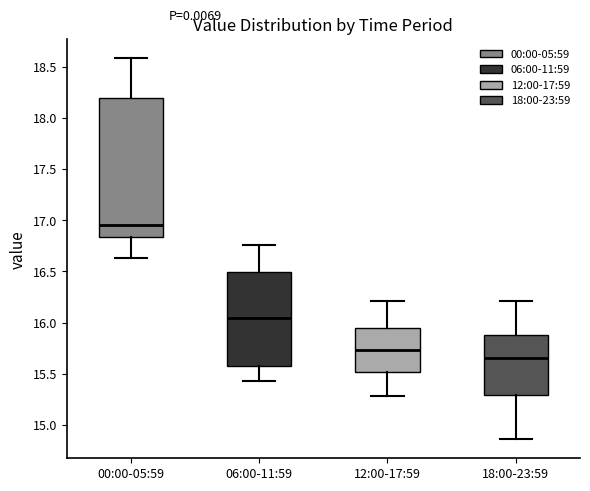

Reading left to right, transcribe this box plot: for each box, give where its median line is, the range the box spans, and where its two whiskers end, as read against the y-axis. The values are not printed on the chart, so give them approximately, as read against the axis.

00:00-05:59: median 16.95, box 16.85 to 18.20, whiskers 16.65 to 18.60
06:00-11:59: median 16.05, box 15.60 to 16.50, whiskers 15.45 to 16.75
12:00-17:59: median 15.75, box 15.50 to 15.95, whiskers 15.30 to 16.20
18:00-23:59: median 15.65, box 15.30 to 15.90, whiskers 14.85 to 16.20